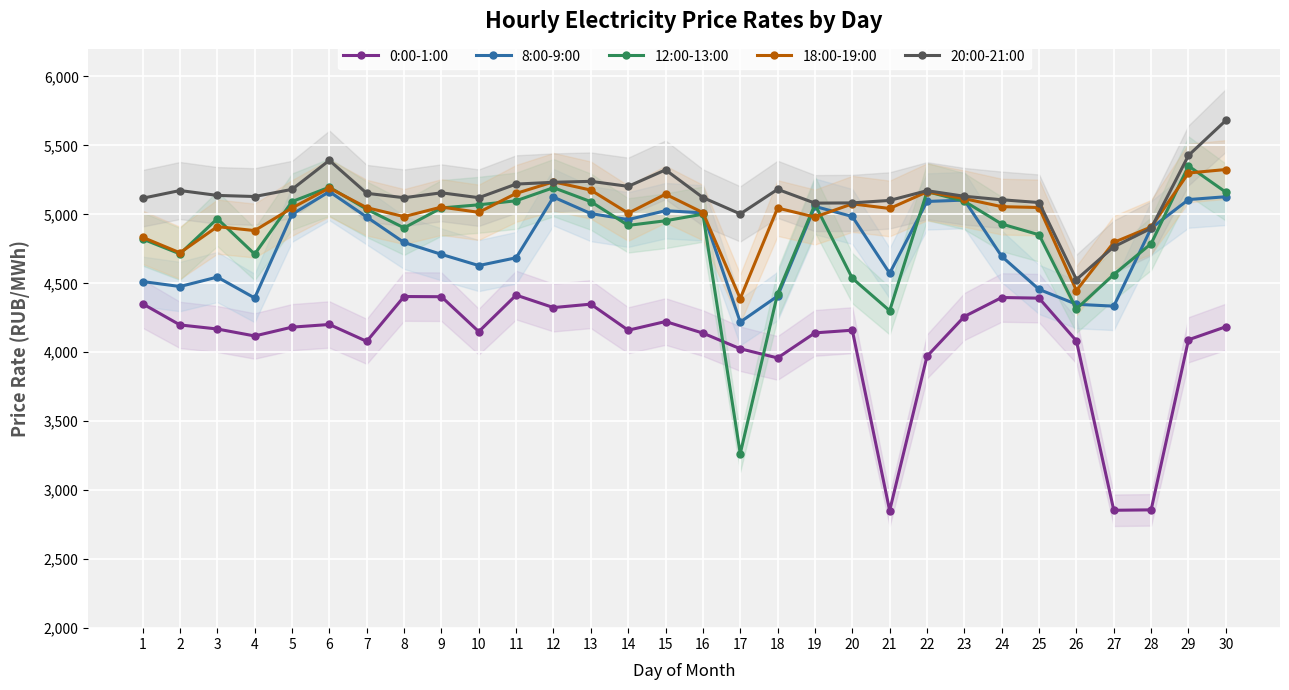

How many lines are shown in the chart?

5